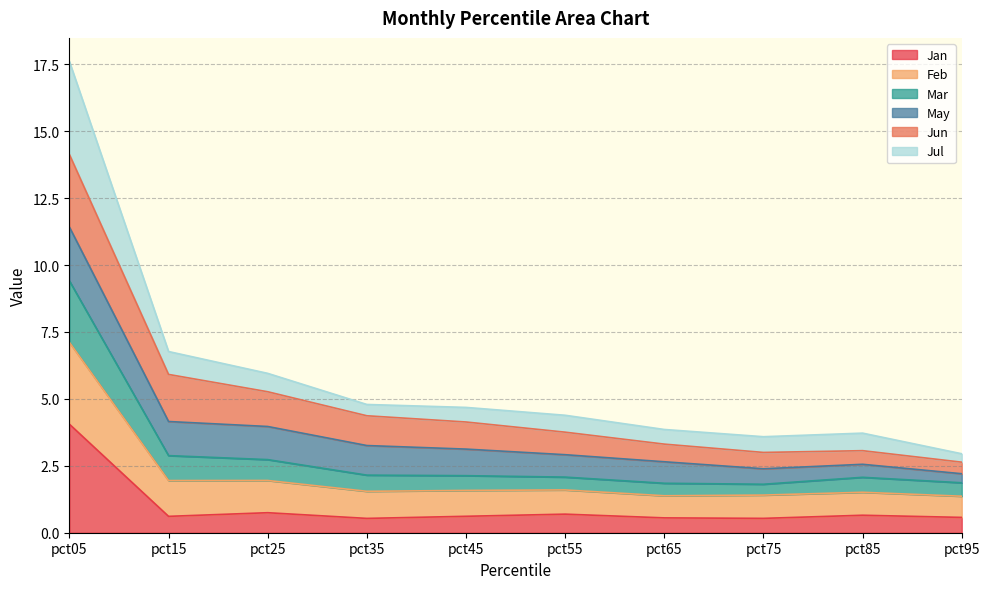

True or false: Feb and Jul intersect in this chart.

False